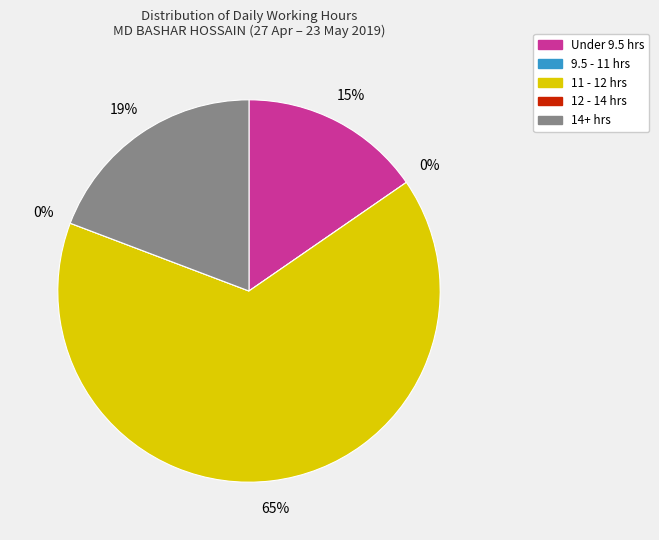

Between 18 and 29, which is larger?

29